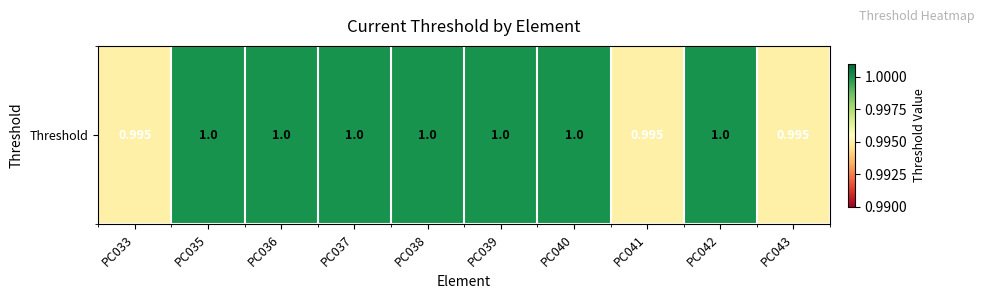

Which category has the lowest value across all series?

PC033